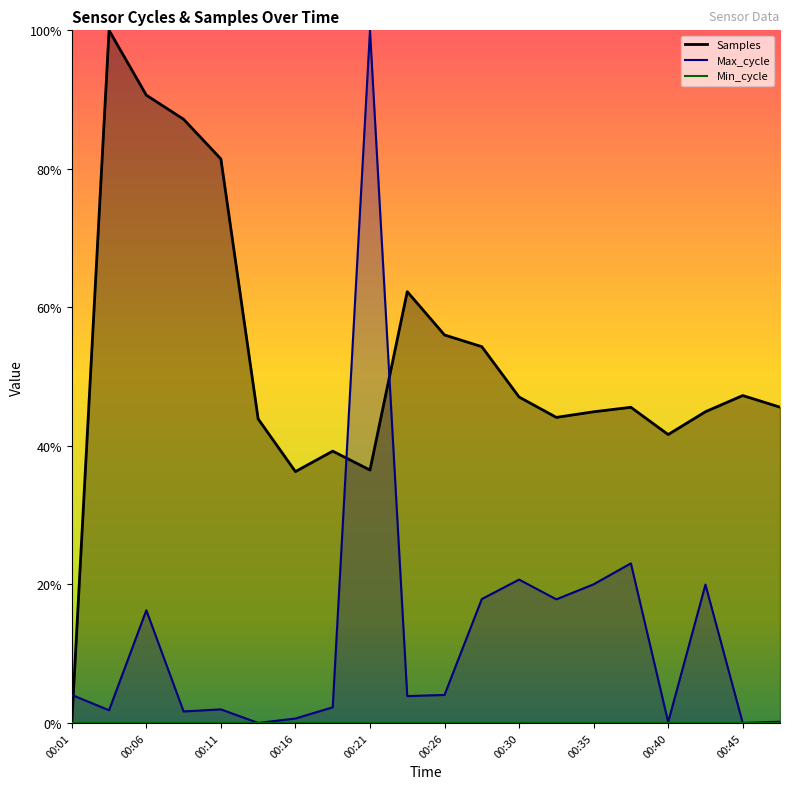

Which series has the largest total across all categories?

Samples